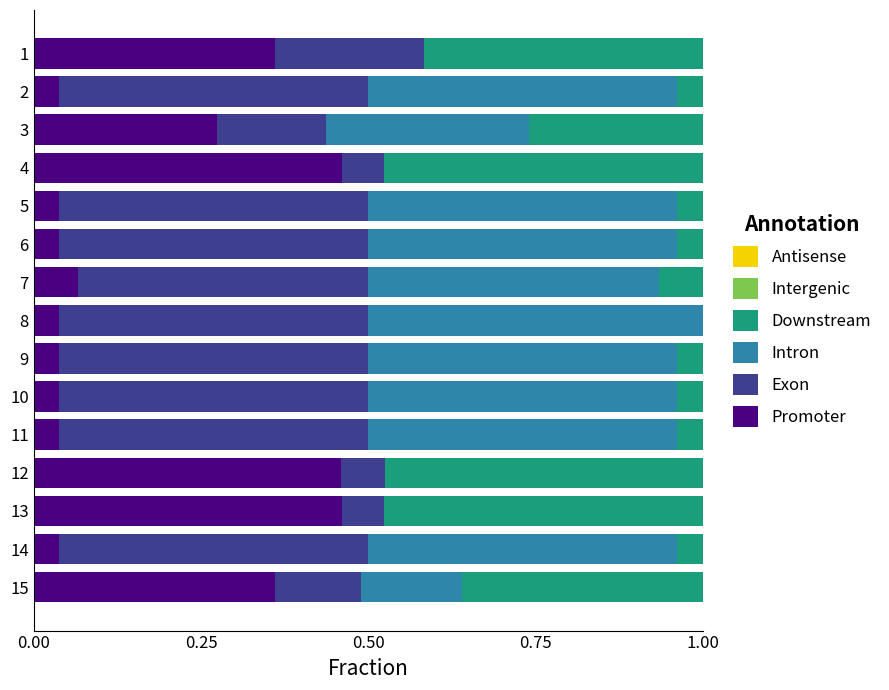

What is the total value across all series at 13?

1.0